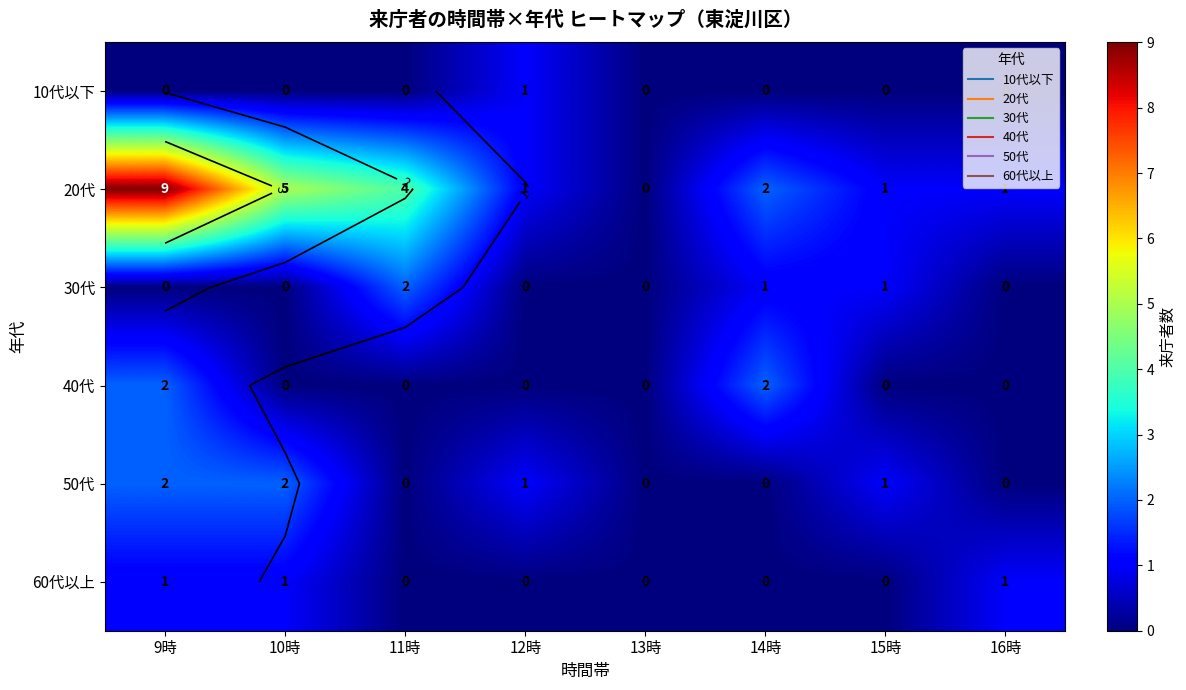

The 50代 series shows 1 at 10時. True or false?

False